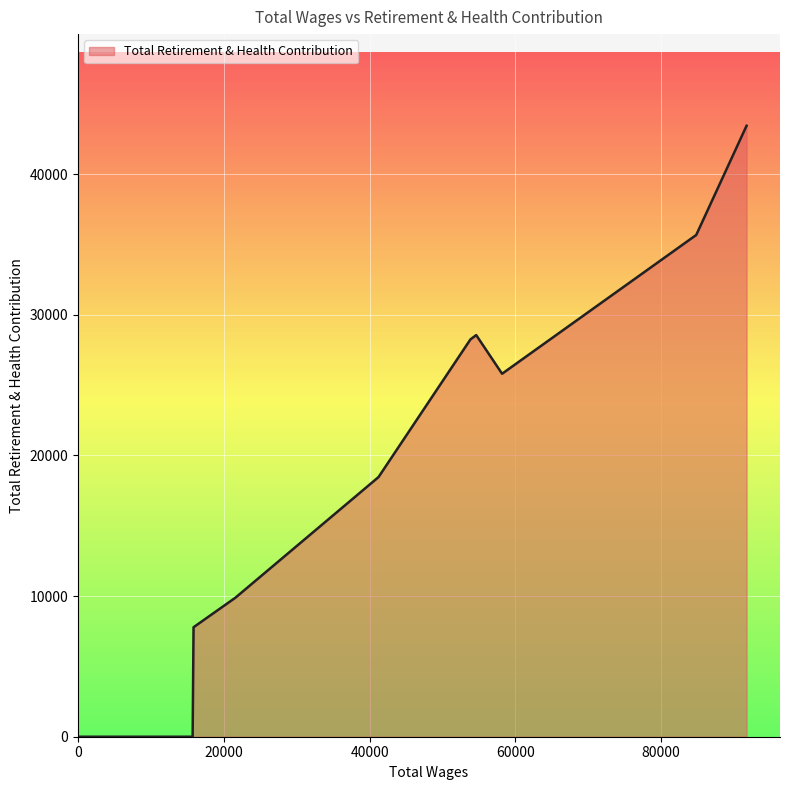

What is the maximum value shown in the chart?

43440